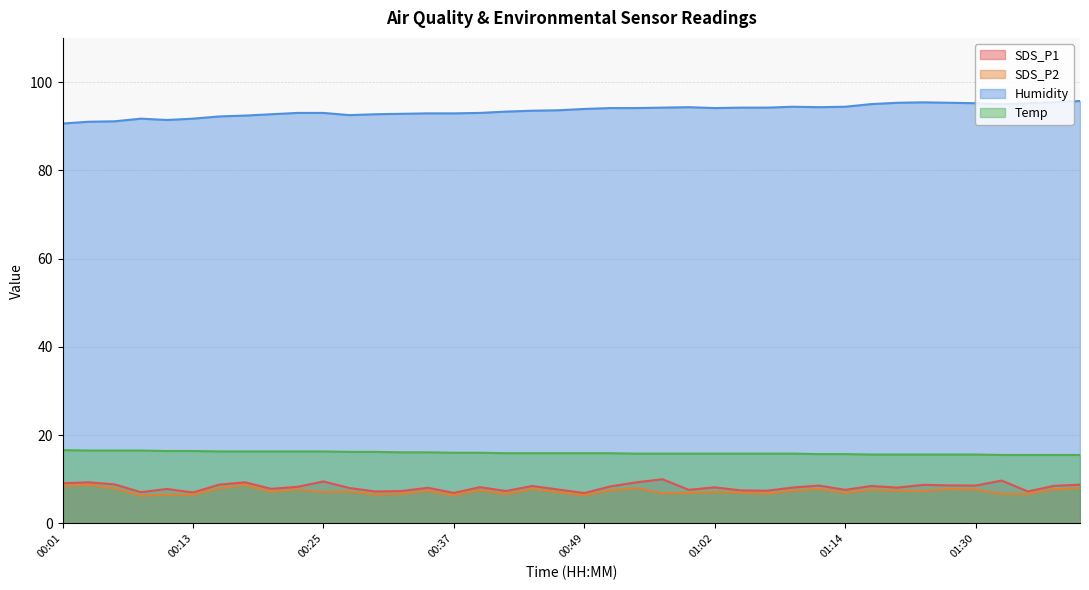

The value of Humidity at 01:09 is 94.4. True or false?

True